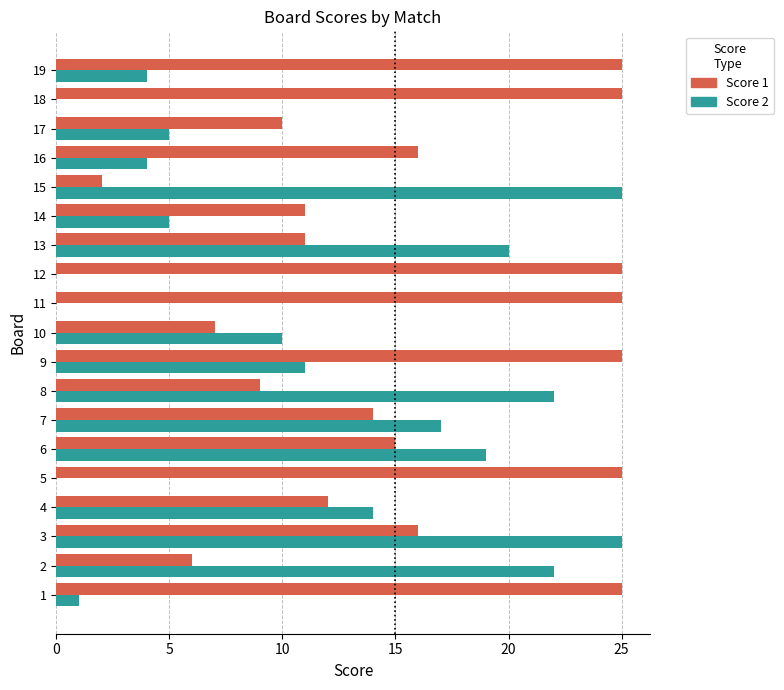

Is it true that Score 1 equals 2 at 9?

False